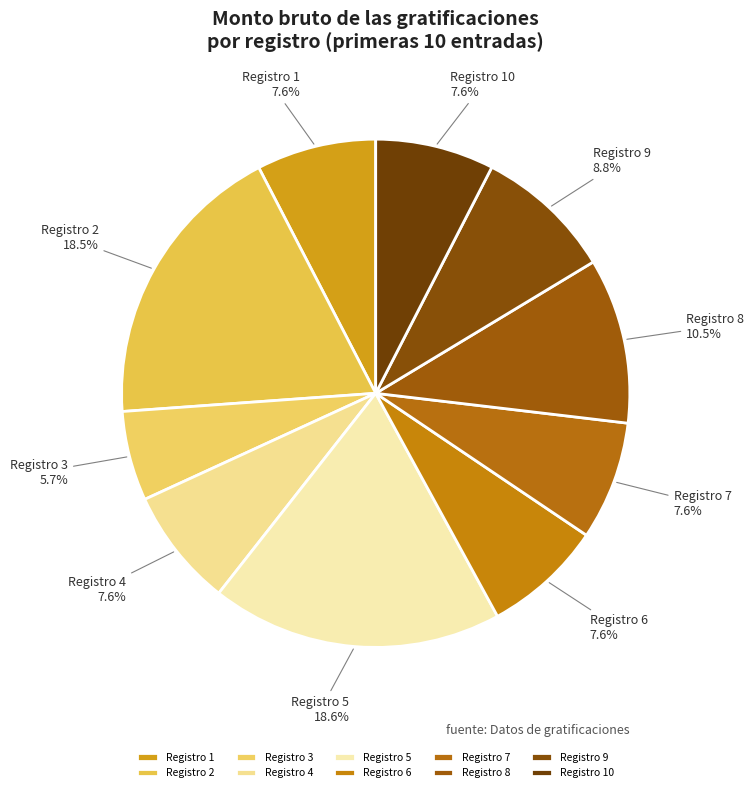

How many slices are in this pie chart?

10